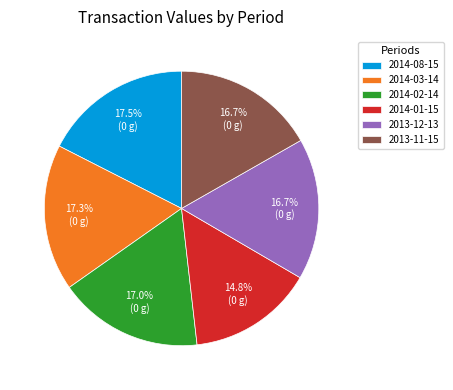

To the nearest percent, what is the difference between the 2014-08-15 and 2013-11-15 slice percentages?

1%